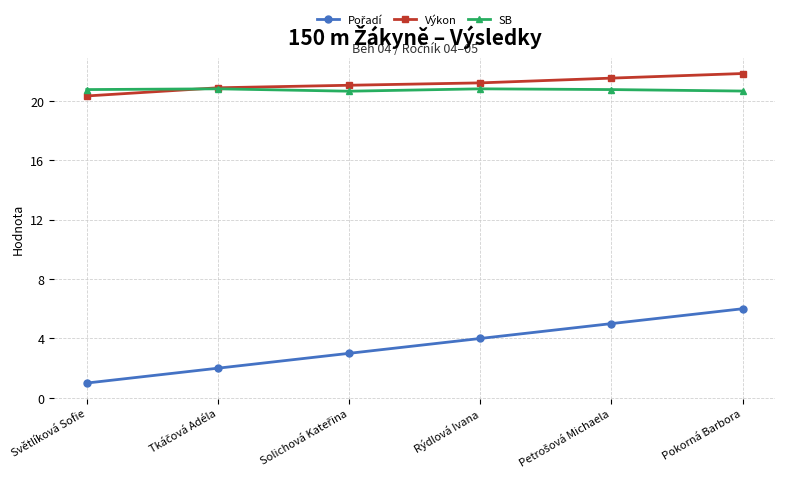

What is the approximate value of Výkon at Pokorná Barbora?

21.8